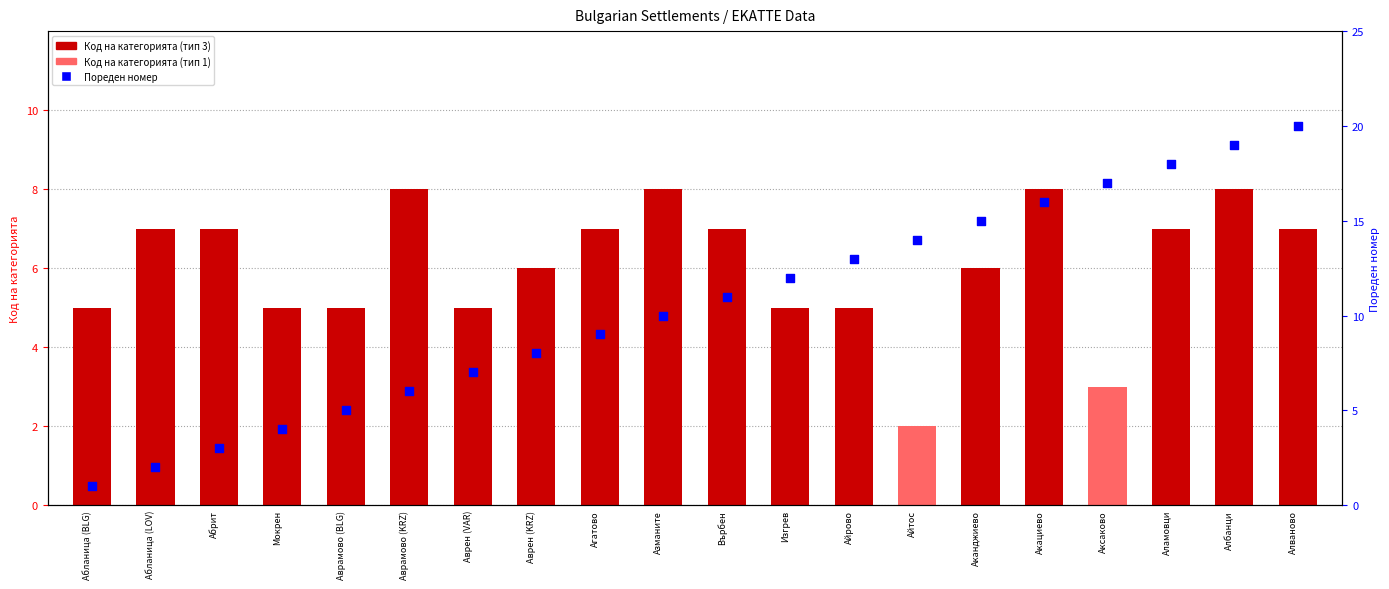

At which category is the sum across all series the highest?

Албанци